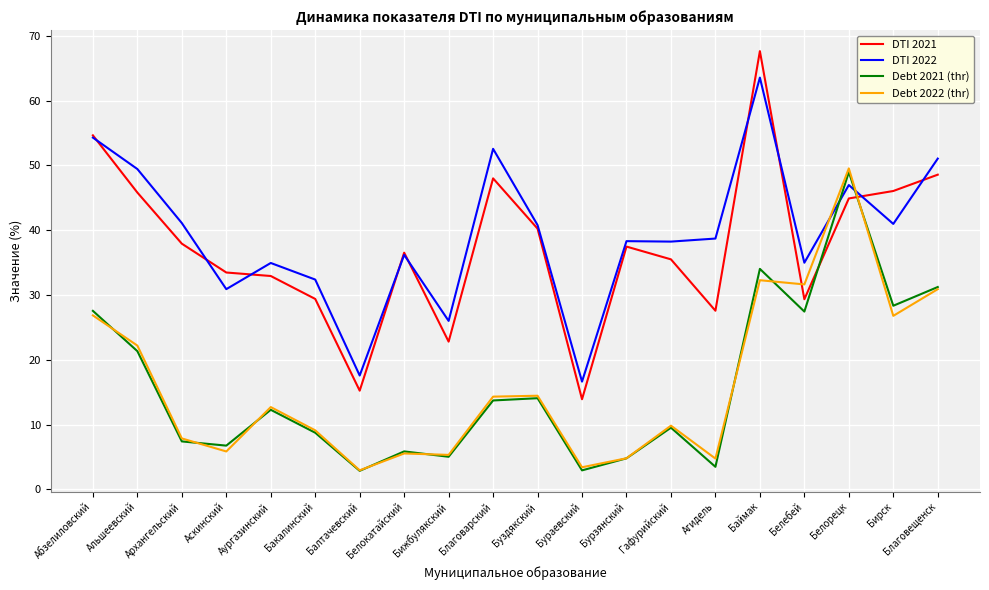

The value of Debt 2022 (thr) at Агидель is 4.7. True or false?

True